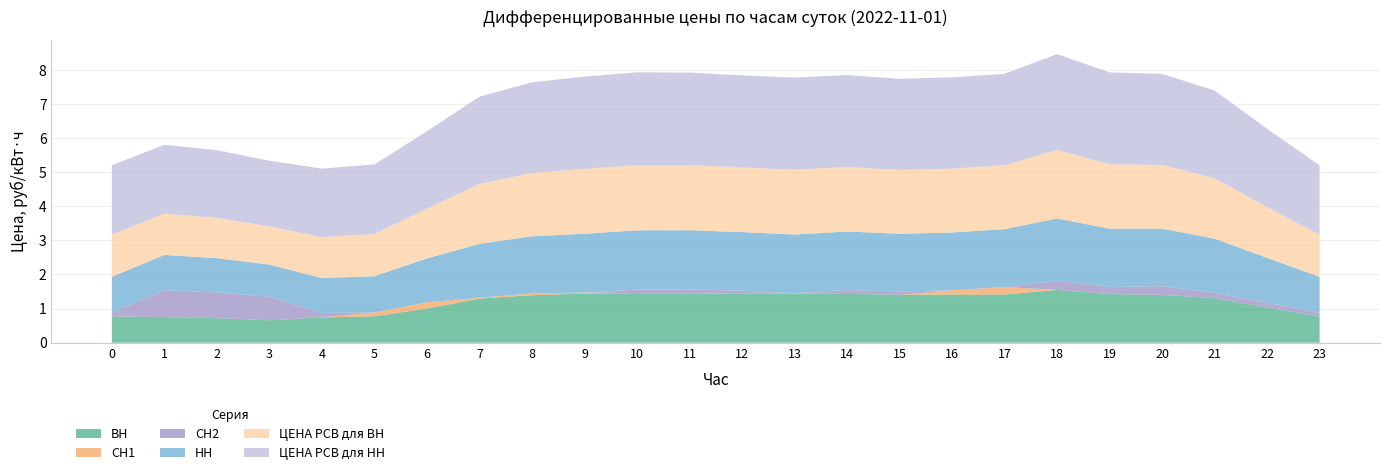

Reading right to left, extract all data points from this chart.

ВН: 23=0.8	22=1.0	21=1.3	20=1.4	19=1.4	18=1.5	17=1.4	16=1.4	15=1.4	14=1.4	13=1.4	12=1.4	11=1.4	10=1.5	9=1.4	8=1.4	7=1.3	6=1.0	5=0.8	4=0.7	3=0.7	2=0.7	1=0.8	0=0.8
СН1: 23=0.0	22=0.0	21=0.0	20=0.0	19=0.0	18=0.0	17=0.2	16=0.1	15=0.0	14=0.0	13=0.0	12=0.0	11=0.0	10=0.0	9=0.0	8=0.1	7=0.0	6=0.2	5=0.1	4=0.0	3=0.0	2=0.0	1=0.0	0=0.0
СН2: 23=0.1	22=0.1	21=0.2	20=0.3	19=0.2	18=0.3	17=0.0	16=0.0	15=0.1	14=0.1	13=0.0	12=0.1	11=0.1	10=0.1	9=0.0	8=0.0	7=0.0	6=0.0	5=0.0	4=0.1	3=0.7	2=0.8	1=0.8	0=0.1
НН: 23=1.1	22=1.3	21=1.6	20=1.7	19=1.7	18=1.8	17=1.7	16=1.7	15=1.7	14=1.7	13=1.7	12=1.7	11=1.7	10=1.7	9=1.7	8=1.7	7=1.6	6=1.3	5=1.1	4=1.0	3=0.9	2=1.0	1=1.0	0=1.1
ЦЕНА РСВ для ВН: 23=1.2	22=1.5	21=1.8	20=1.9	19=1.9	18=2.0	17=1.9	16=1.9	15=1.9	14=1.9	13=1.9	12=1.9	11=1.9	10=1.9	9=1.9	8=1.9	7=1.8	6=1.5	5=1.2	4=1.2	3=1.1	2=1.2	1=1.2	0=1.2
ЦЕНА РСВ для НН: 23=2.0	22=2.3	21=2.6	20=2.7	19=2.7	18=2.8	17=2.7	16=2.7	15=2.7	14=2.7	13=2.7	12=2.7	11=2.7	10=2.7	9=2.7	8=2.7	7=2.6	6=2.3	5=2.0	4=2.0	3=1.9	2=2.0	1=2.0	0=2.0